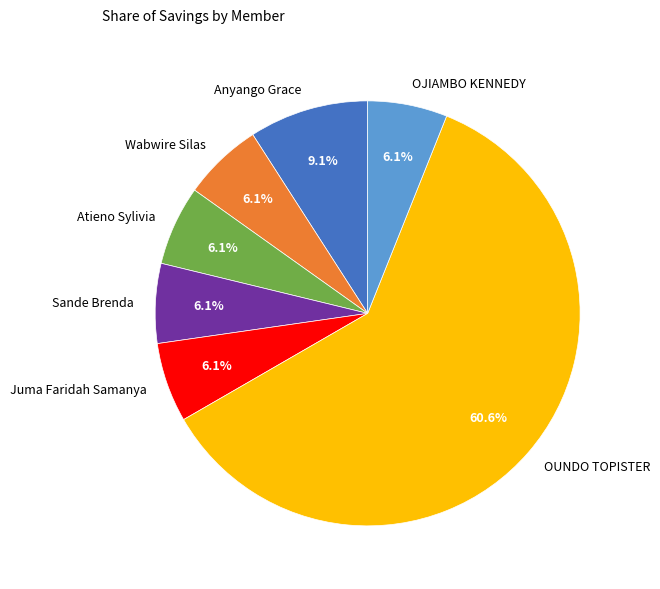

Is there any slice that represents more than half of the pie?

Yes